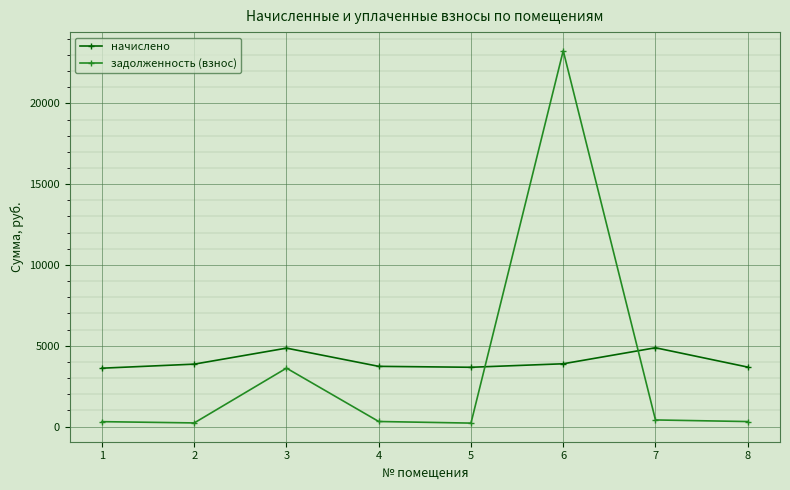

How many interior local valleys does the задолженность (взнос) series have?

2